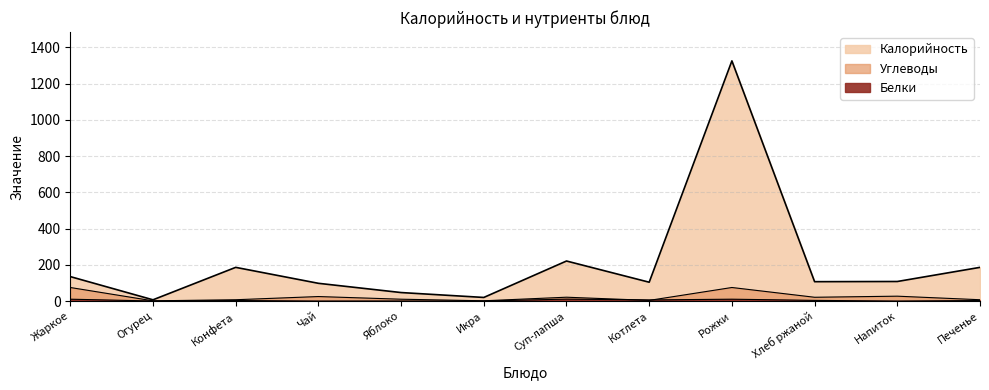

What is the label of the 1st point from the right?

Печенье